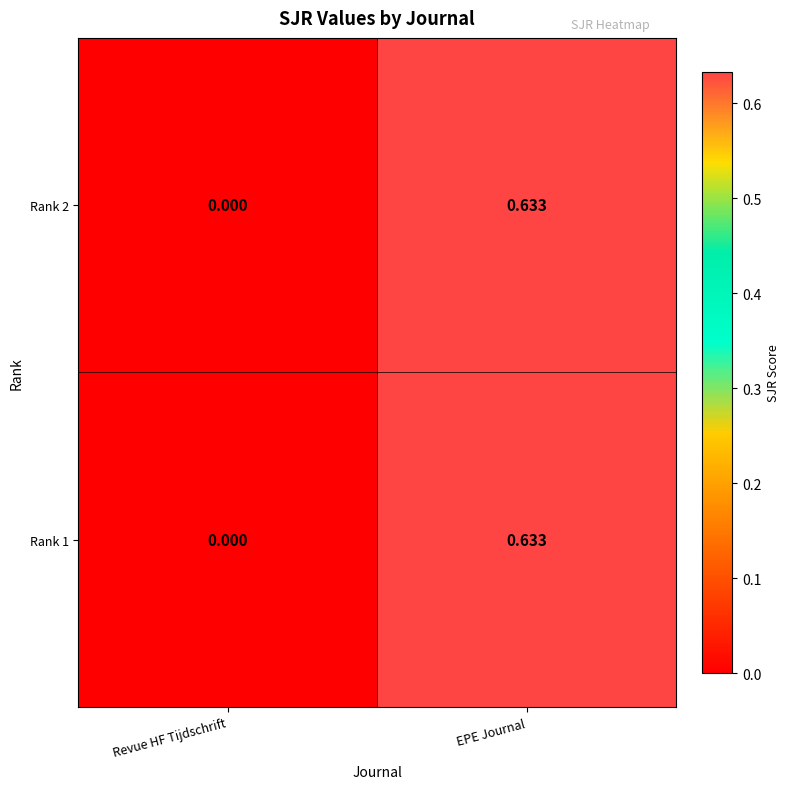

Where is Rank 2 nearest to the value 0?

Revue HF Tijdschrift